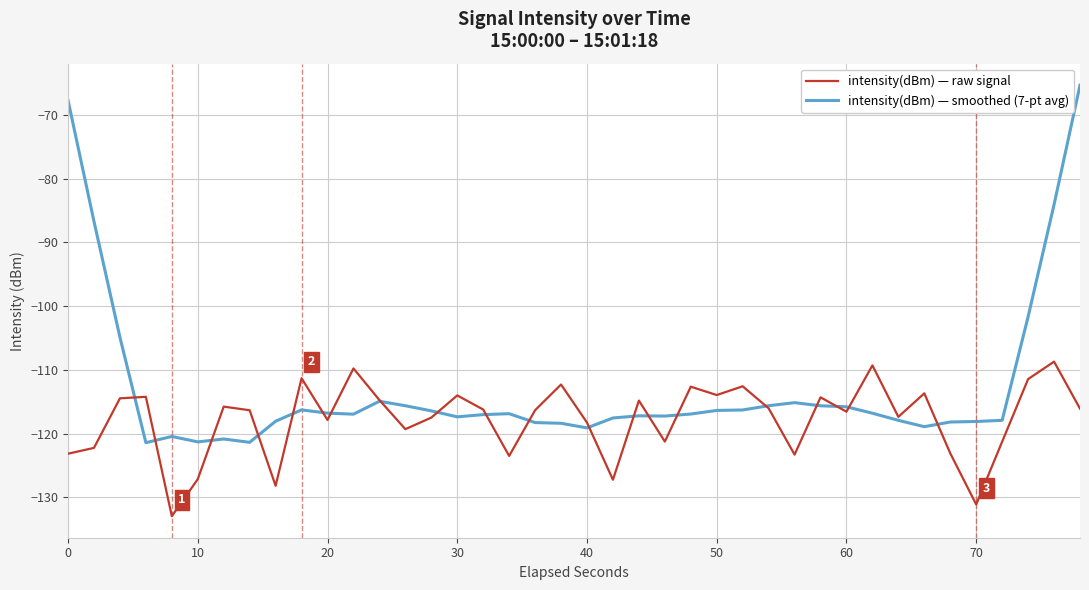

Is this an area chart (filled region under the line)?

No